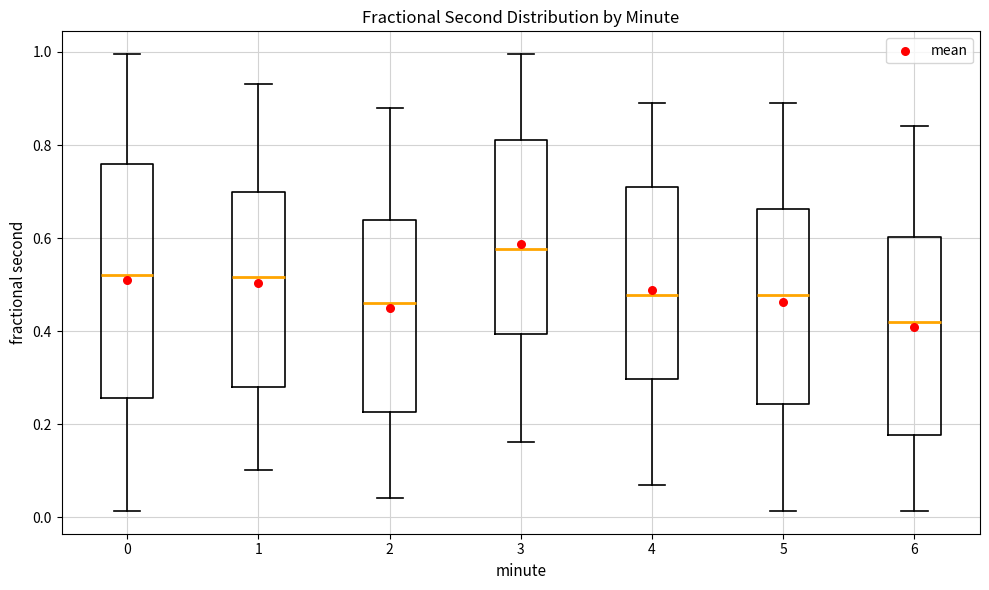

Reading left to right, read every box against the y-axis: the position of its median line, the range the box covers, and the ends of its whiskers. The values are not printed on the chart, so give them approximately, as read against the axis.

0: median 0.52, box 0.26 to 0.76, whiskers 0.02 to 1.00
1: median 0.52, box 0.28 to 0.70, whiskers 0.10 to 0.94
2: median 0.46, box 0.22 to 0.64, whiskers 0.04 to 0.88
3: median 0.58, box 0.40 to 0.80, whiskers 0.16 to 1.00
4: median 0.48, box 0.30 to 0.72, whiskers 0.06 to 0.90
5: median 0.48, box 0.24 to 0.66, whiskers 0.02 to 0.90
6: median 0.42, box 0.18 to 0.60, whiskers 0.02 to 0.84